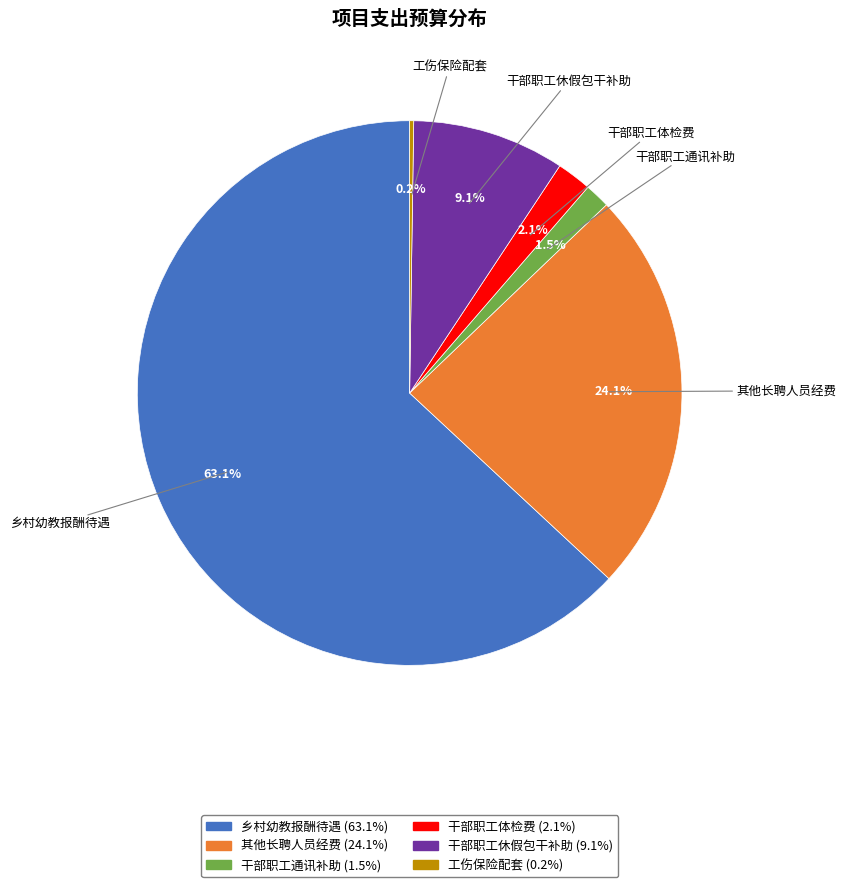

To the nearest percent, what is the difference between the largest and smallest slice percentages?

63%